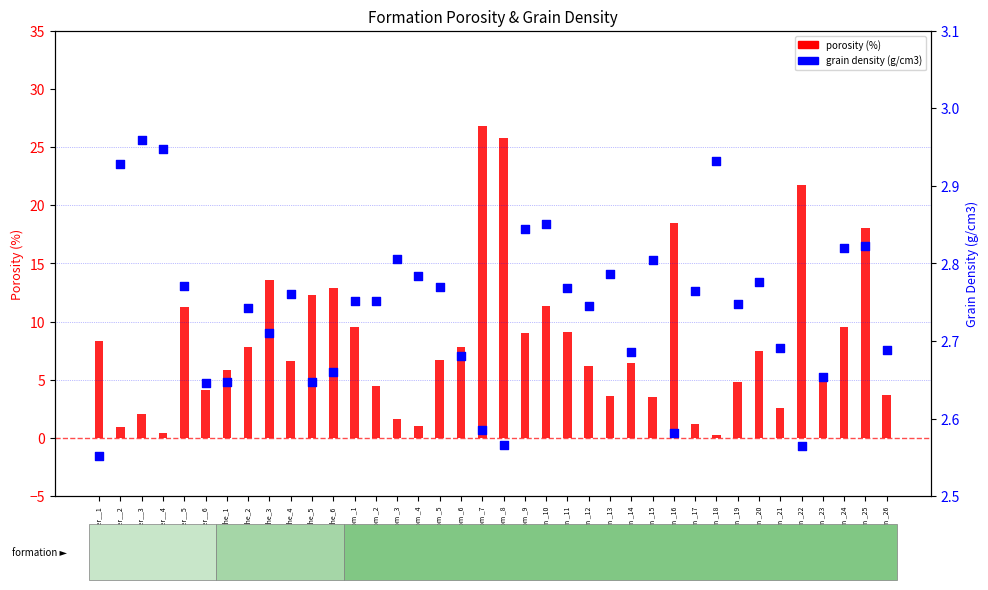

What are all the series names shown in the legend?

porosity (%), grain density (g/cm3)